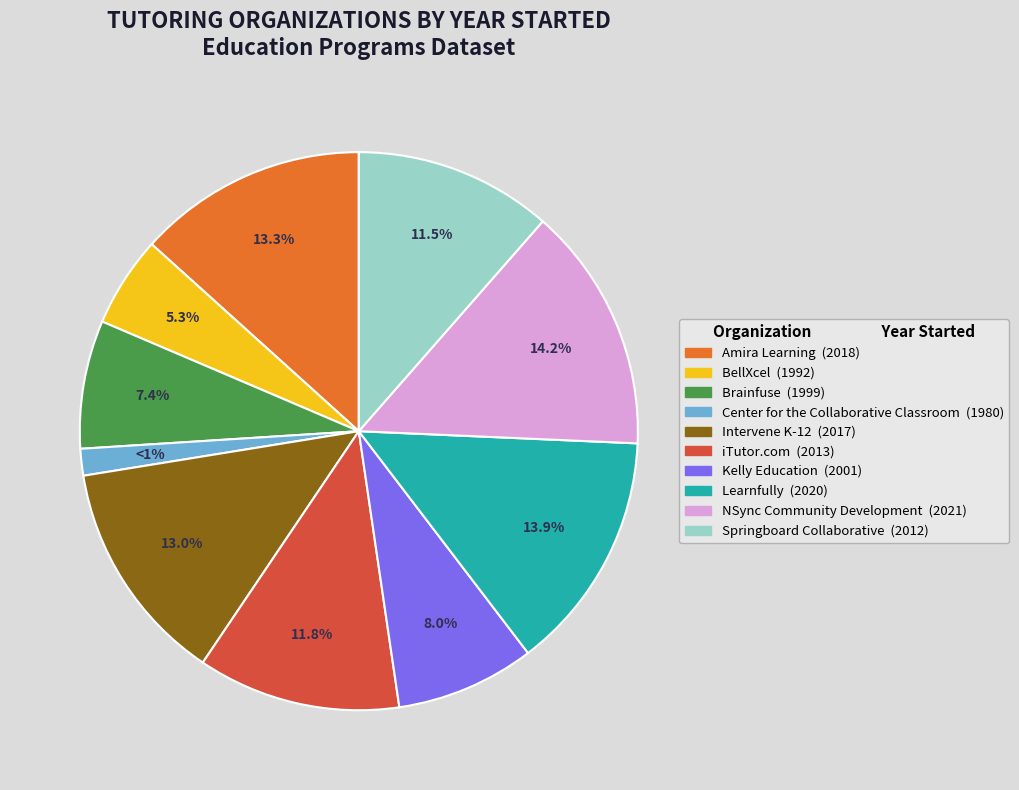

Is there a majority slice in this chart?

No